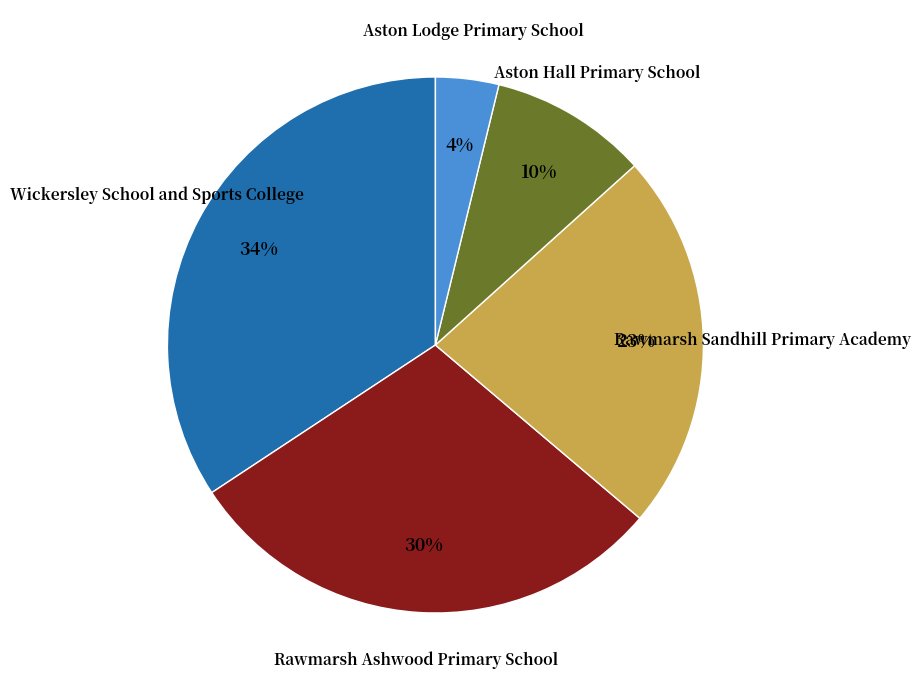

Is there any slice that represents more than half of the pie?

No